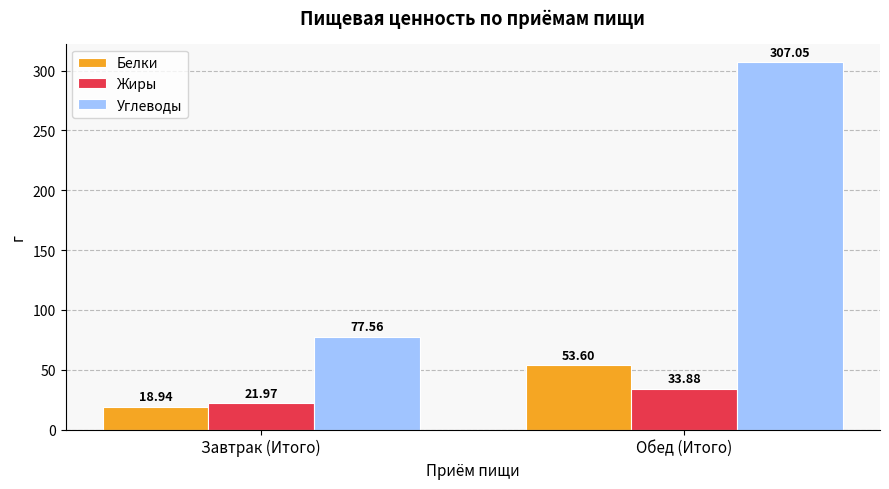

Reading left to right, extract all data points from this chart.

Белки: Завтрак (Итого)=18.9	Обед (Итого)=53.6
Жиры: Завтрак (Итого)=22.0	Обед (Итого)=33.9
Углеводы: Завтрак (Итого)=77.6	Обед (Итого)=307.1